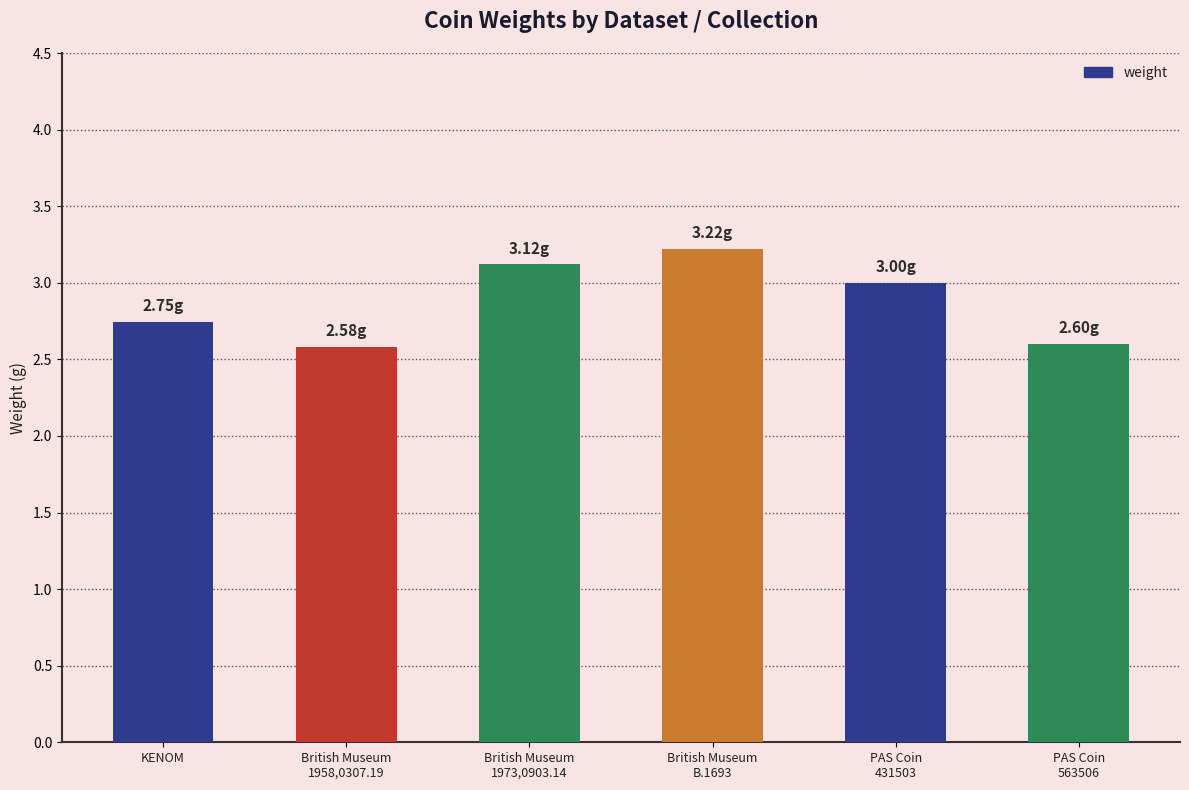

The chart shows a value of 3.8 at KENOM. True or false?

False